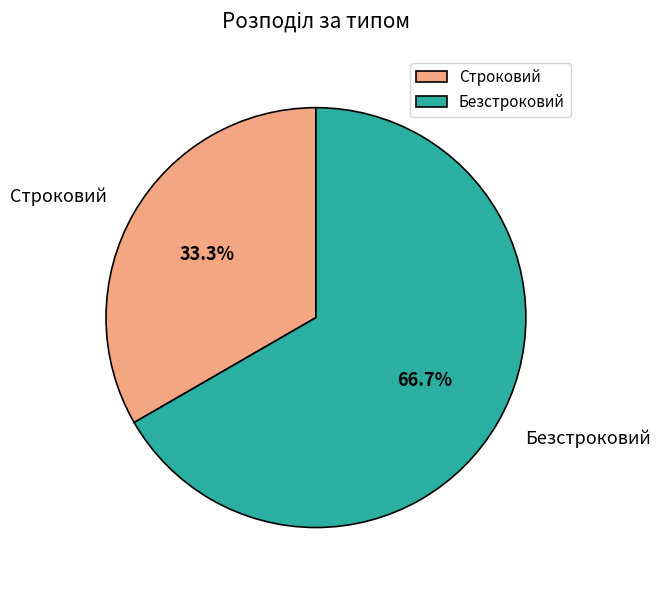

How much of the chart is everything except Безстроковий?

33.3%